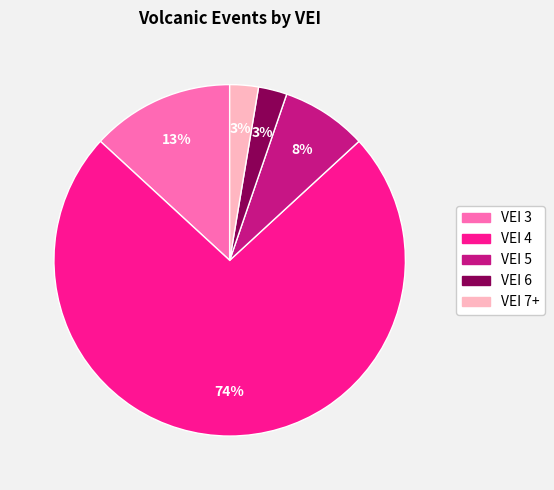

To the nearest percent, what portion does VEI 5 represent?

8%